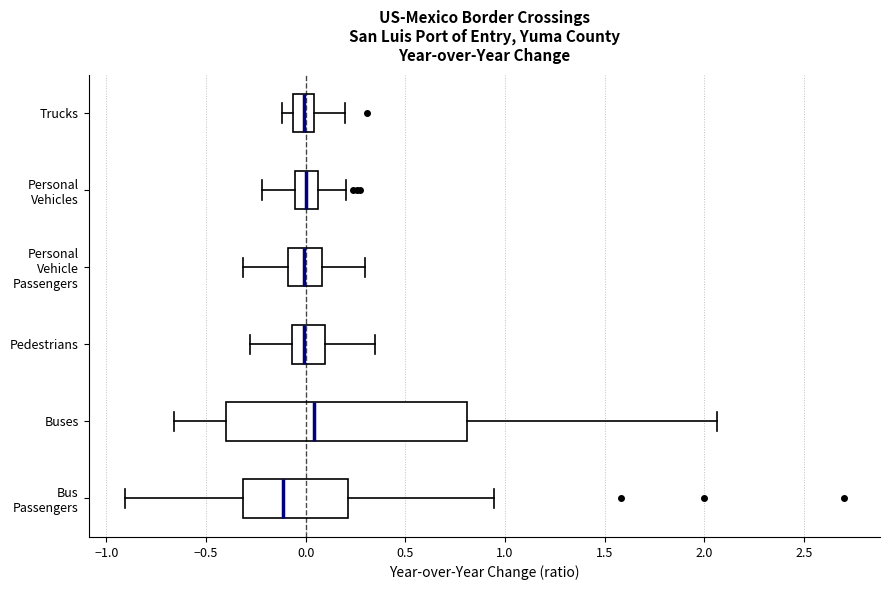

Which box is the widest, from its left edge to its right edge?

Buses